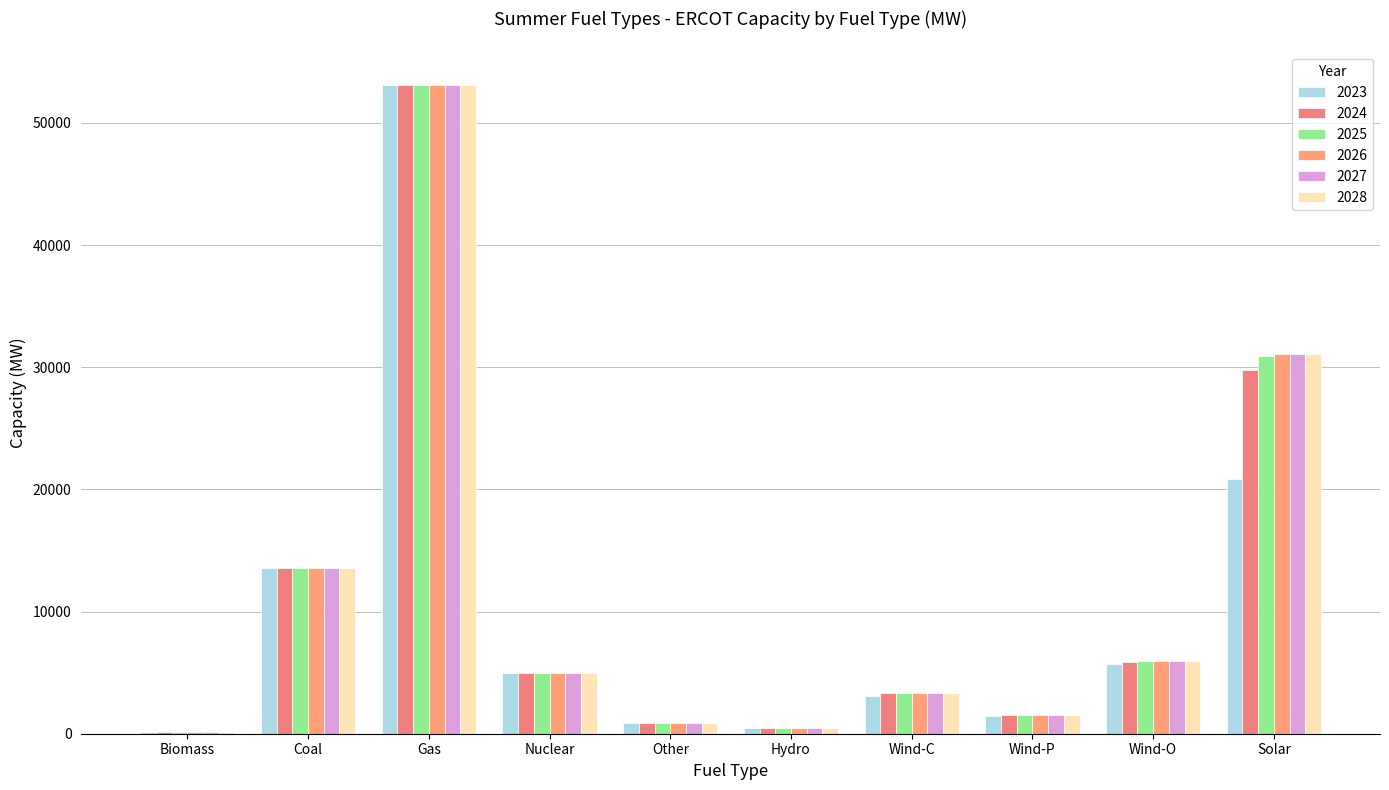

How many series are shown in this chart?

6